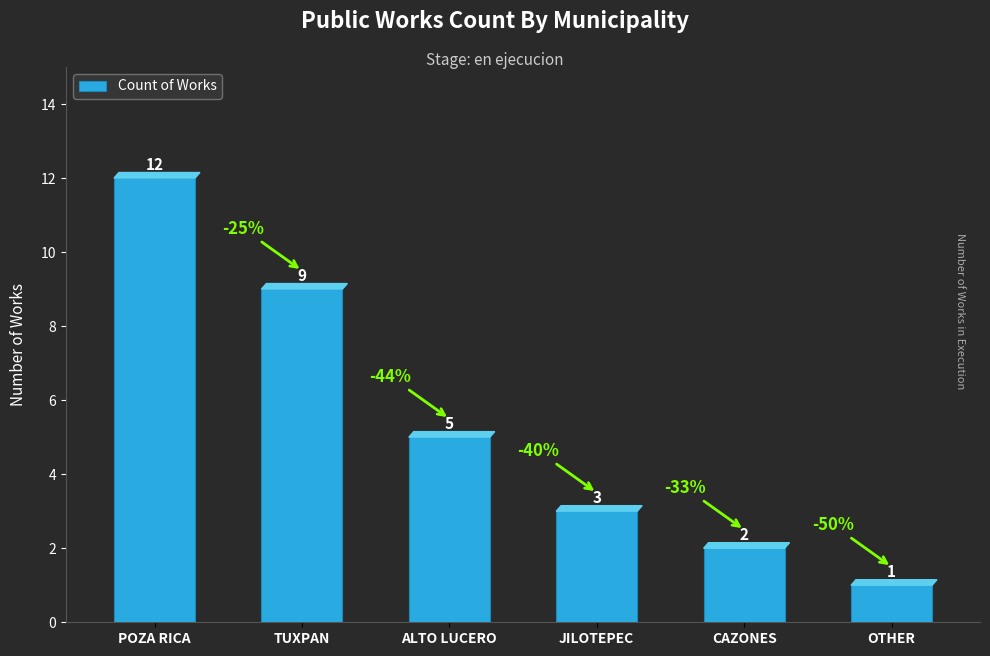

At which label is the value closest to 6?

ALTO LUCERO